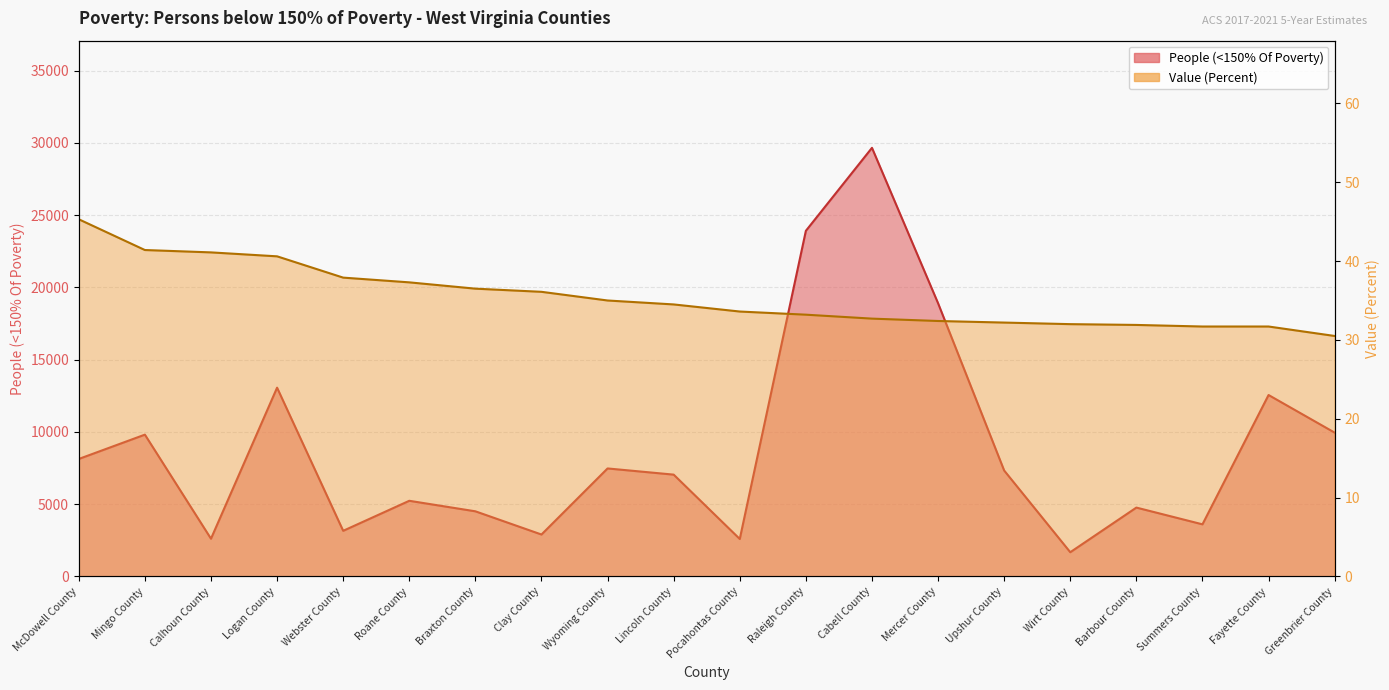

What is the value of the People (<150% Of Poverty) point at the 4th from the left?

13064.0